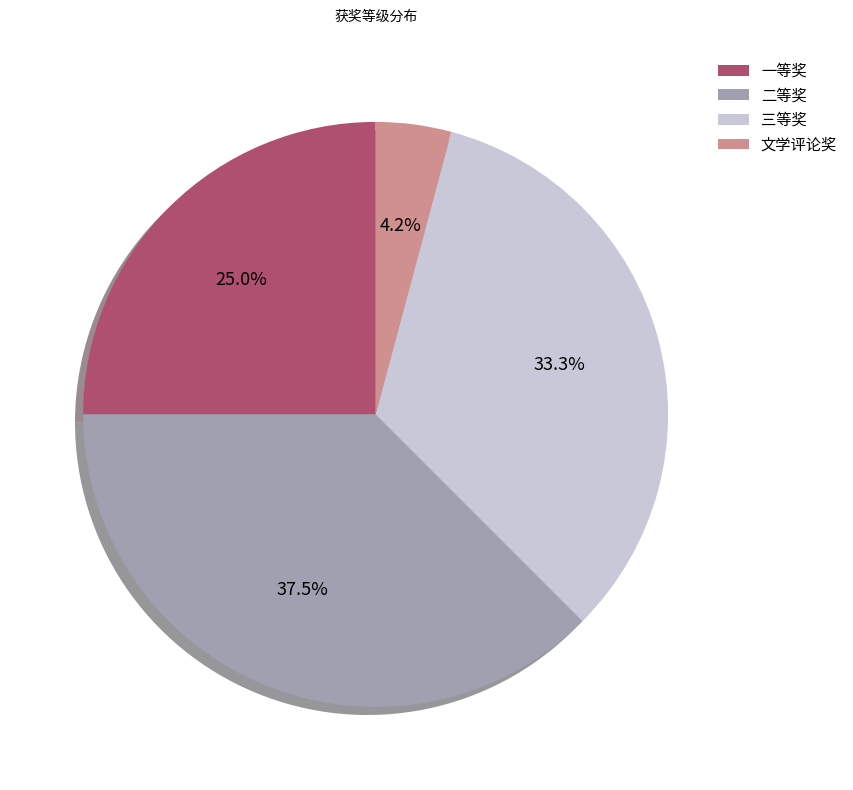

Count the number of slices in the pie.

4